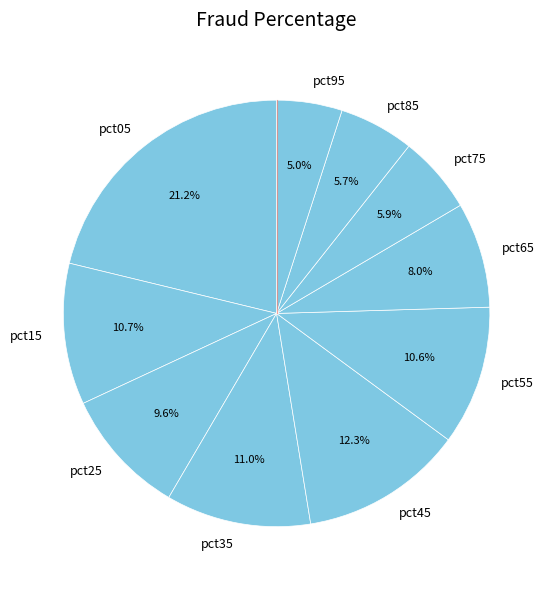

What is the largest slice in the pie chart?

pct05